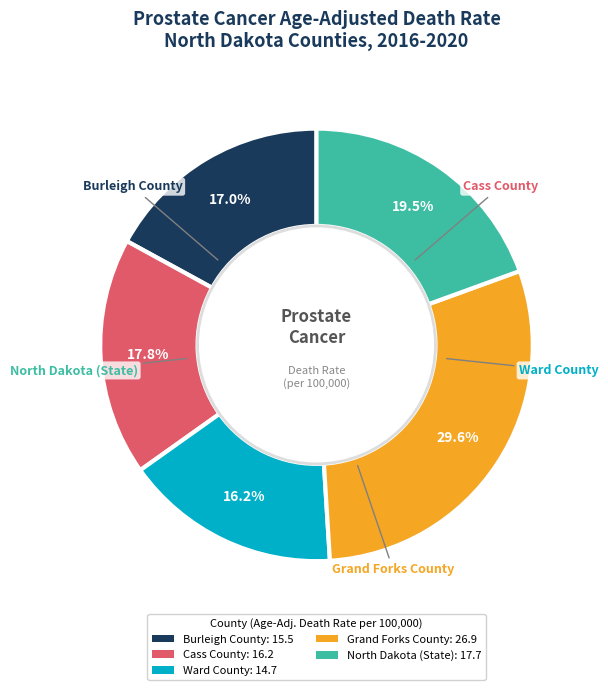

Rank the categories by value from lowest to highest.

Ward County, Burleigh County, Cass County, North Dakota (State), Grand Forks County